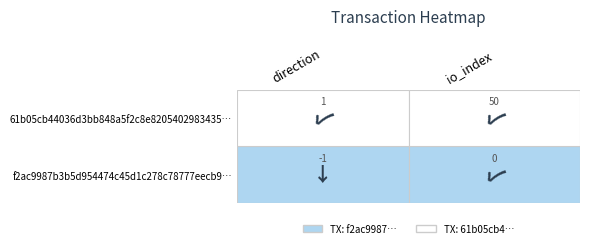

What is the difference between the maximum and minimum values in the 61b05cb44036d3bb848a5f2c8e8205402983435 series?

49